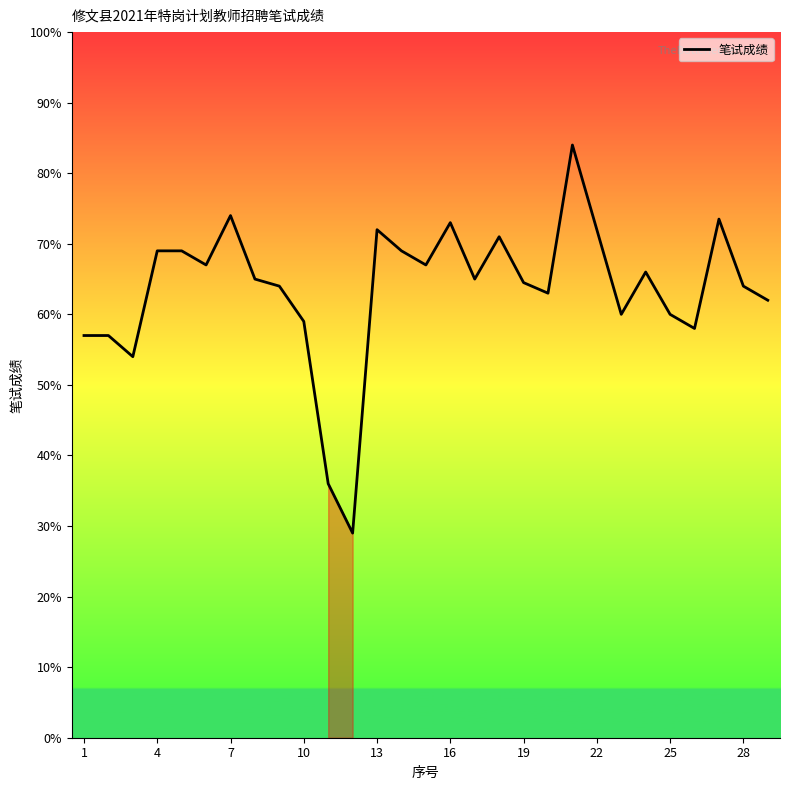

What is the minimum value shown in the chart?

29.0